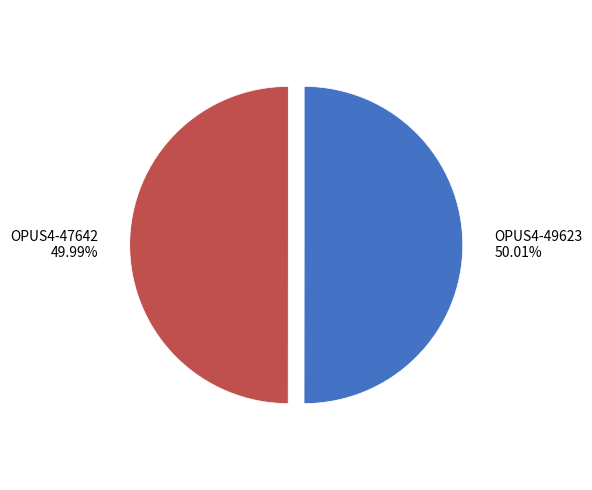

To the nearest percent, what percentage of the pie is OPUS4-49623?

50%